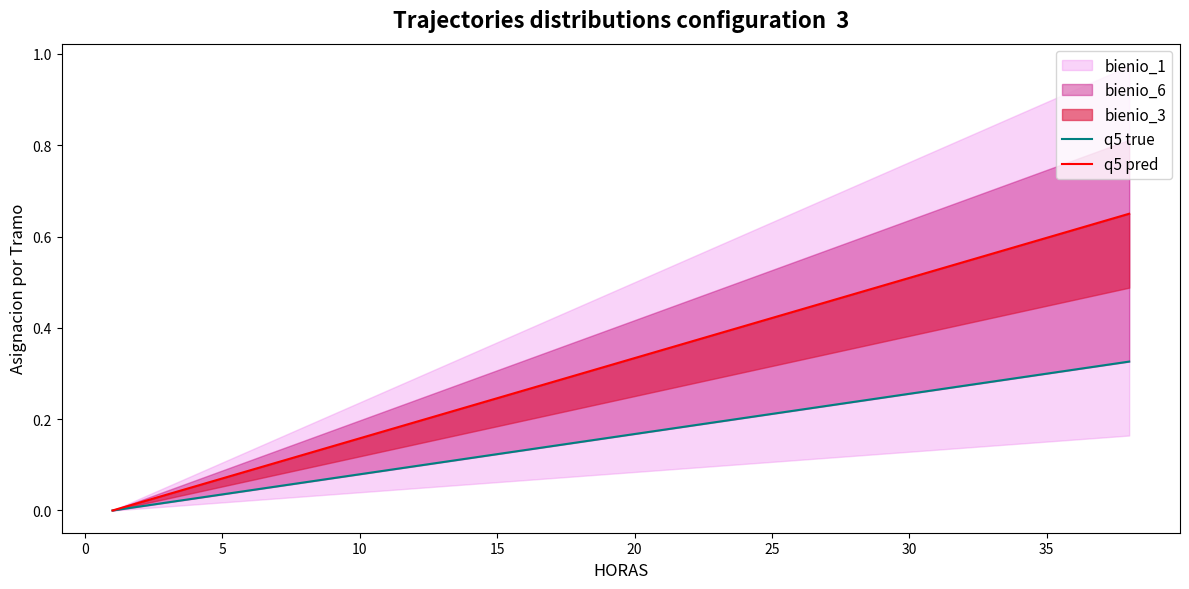

True or false: q5 true and q5 pred cross at least once.

False